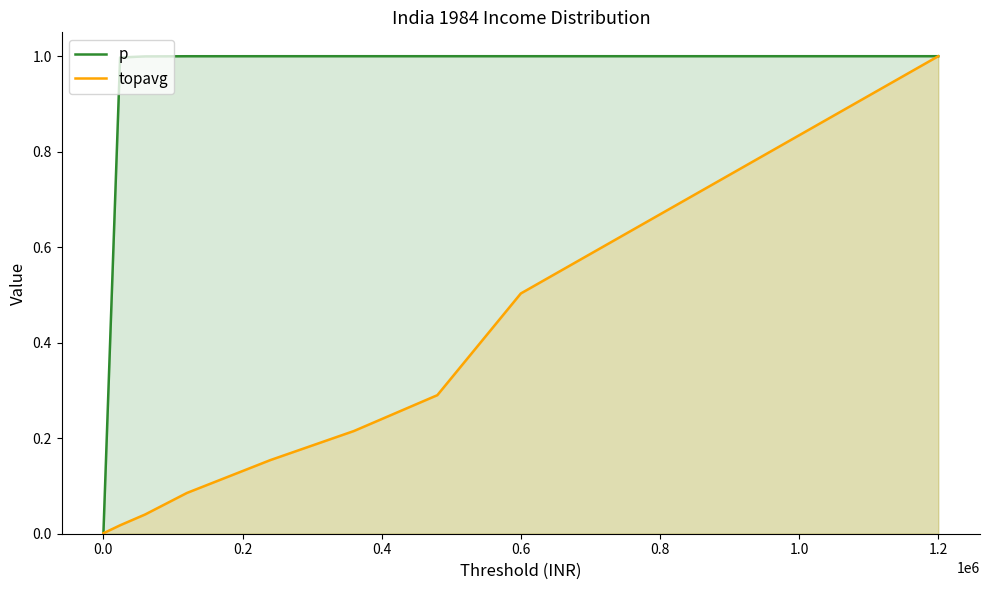

True or false: topavg has a value of 0.5 at 0.6.

True